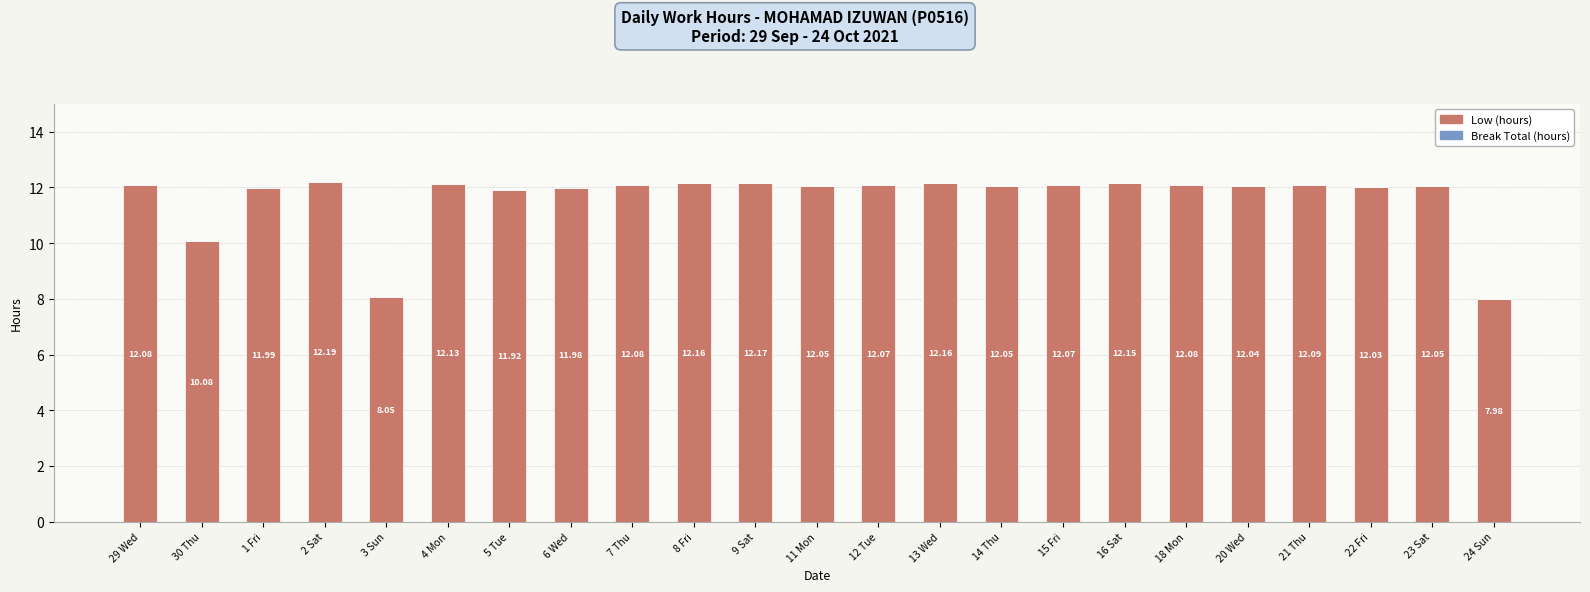

Which label corresponds to the smallest value in the chart?

24 Sun